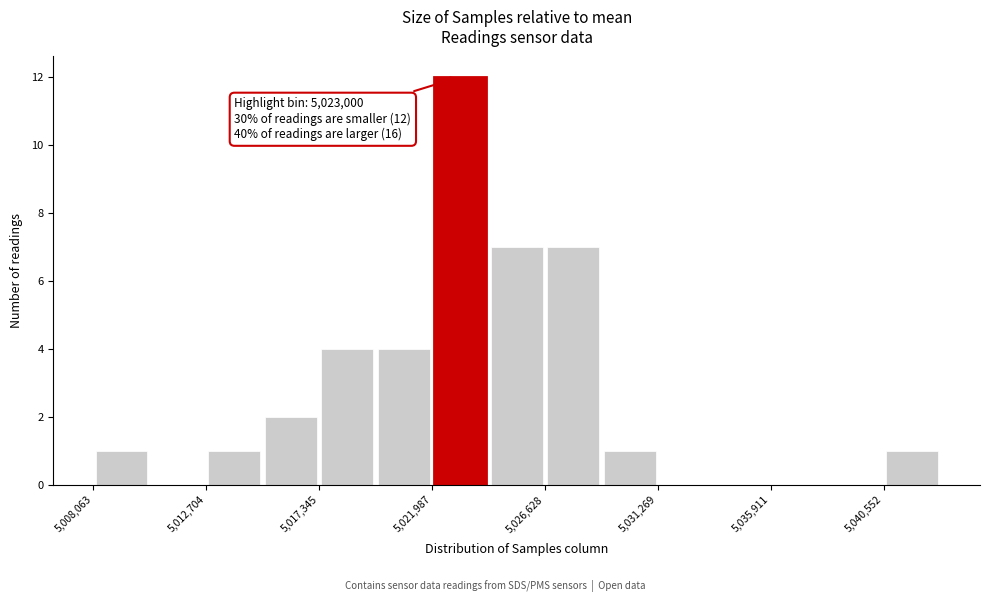

Which range on the x-axis has the tallest bar?

5022000 to 5024500